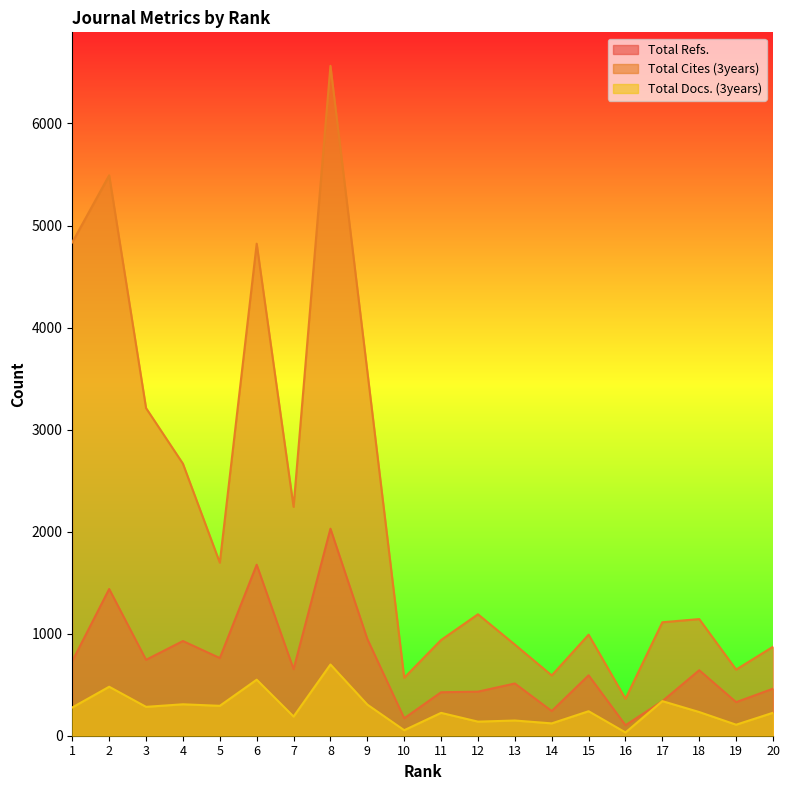

Reading right to left, list all the values displayed in this chart.

Total Refs.: 20=461	19=329	18=642	17=339	16=103	15=592	14=242	13=512	12=432	11=426	10=171	9=948	8=2029	7=652	6=1676	5=761	4=928	3=744	2=1438	1=731
Total Cites (3years): 20=872	19=648	18=1143	17=1112	16=362	15=990	14=591	13=893	12=1190	11=938	10=568	9=3571	8=6565	7=2243	6=4822	5=1696	4=2666	3=3211	2=5492	1=4835
Total Docs. (3years): 20=225	19=108	18=232	17=339	16=32	15=240	14=121	13=149	12=138	11=224	10=54	9=305	8=698	7=188	6=549	5=293	4=308	3=283	2=480	1=277